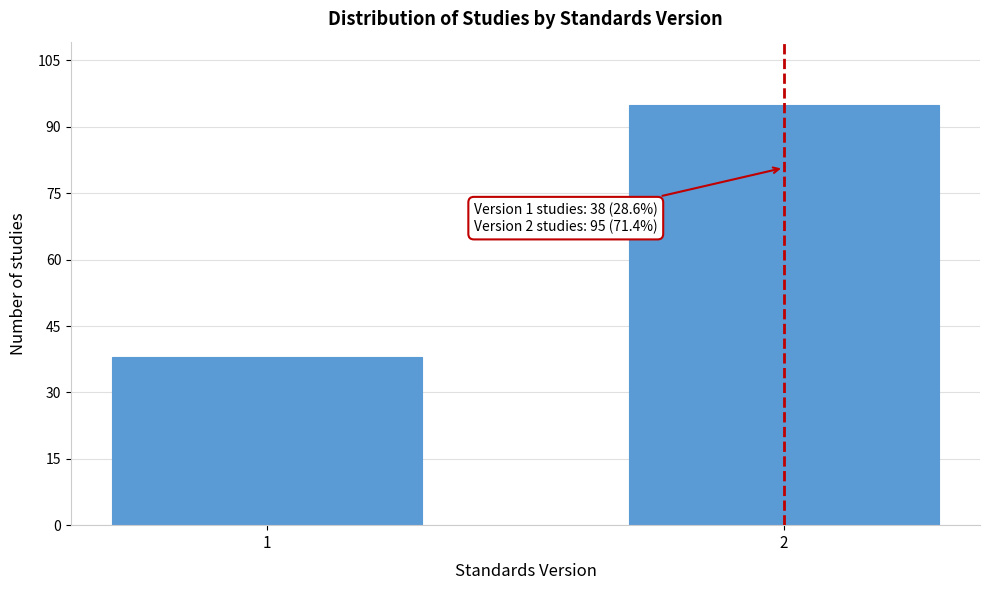

Reading left to right, list all the values displayed in this chart.

38	95